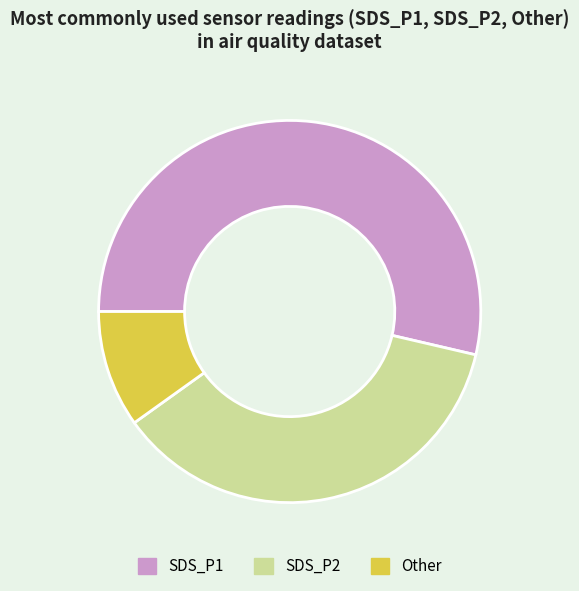

Between SDS_P1 and SDS_P2, which is larger?

SDS_P1